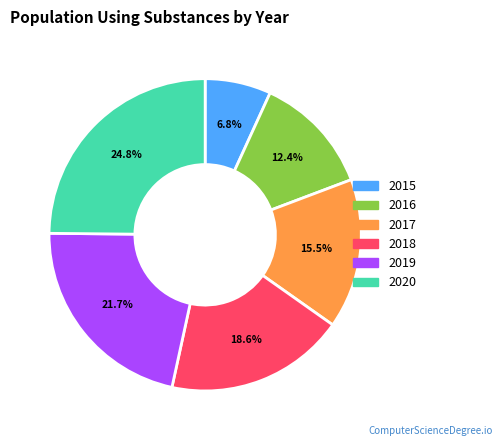

Which has a higher value, 2015 or 2019?

2019